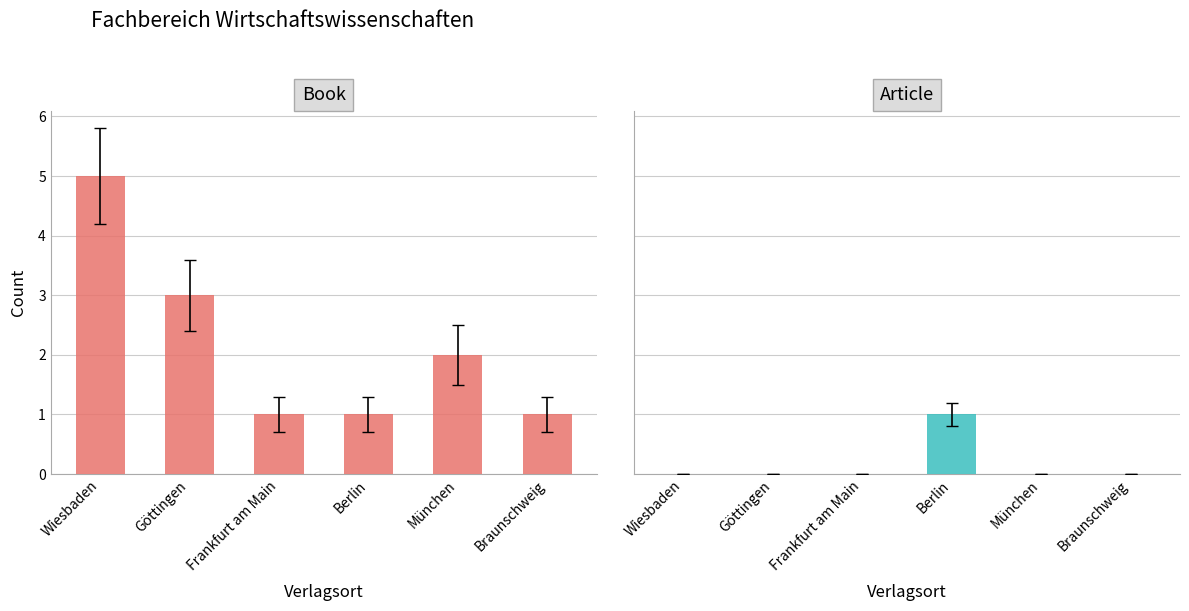

At how many categories does at least one series exceed 1?

3